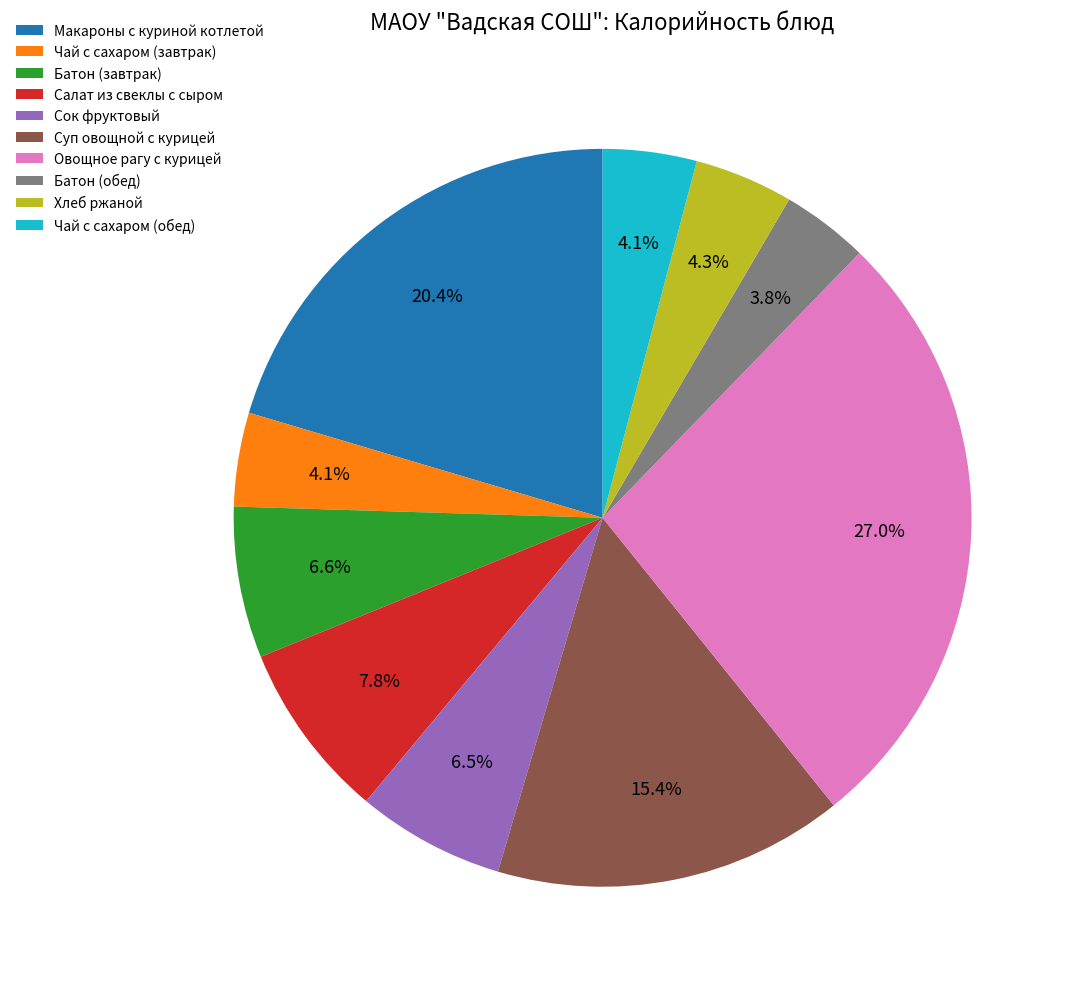

To the nearest percent, what is the combined percentage of Сок фруктовый and Чай с сахаром (завтрак)?

11%